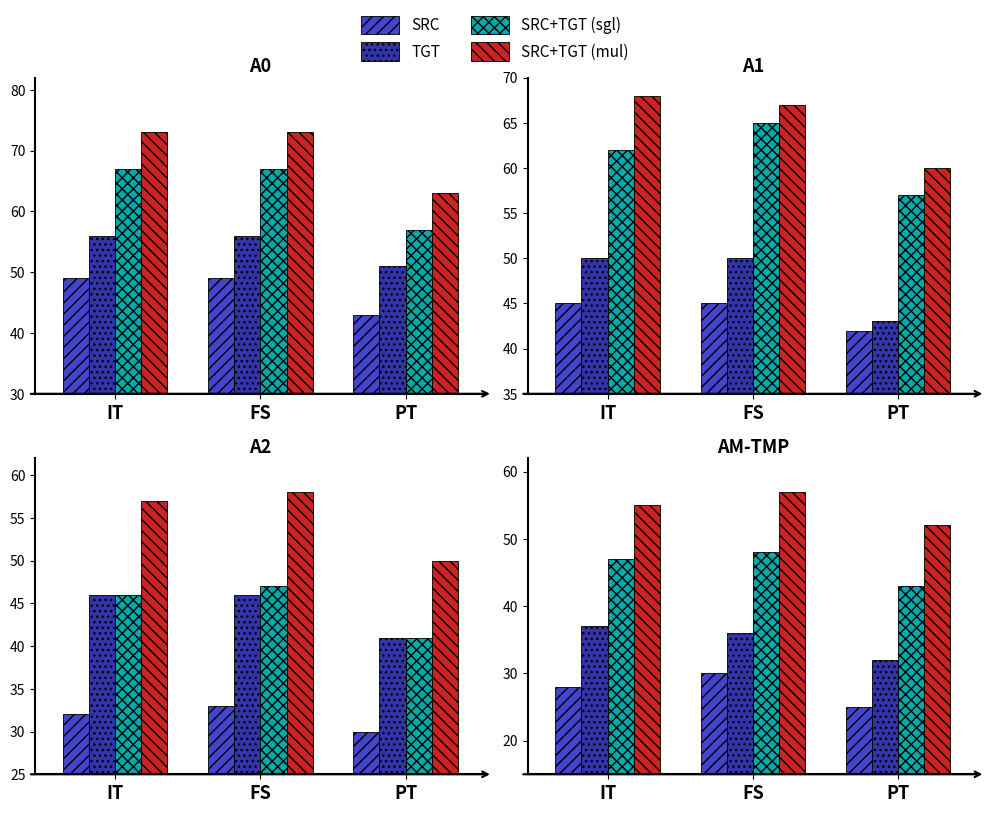

Which category has the lowest value across all series?

PT